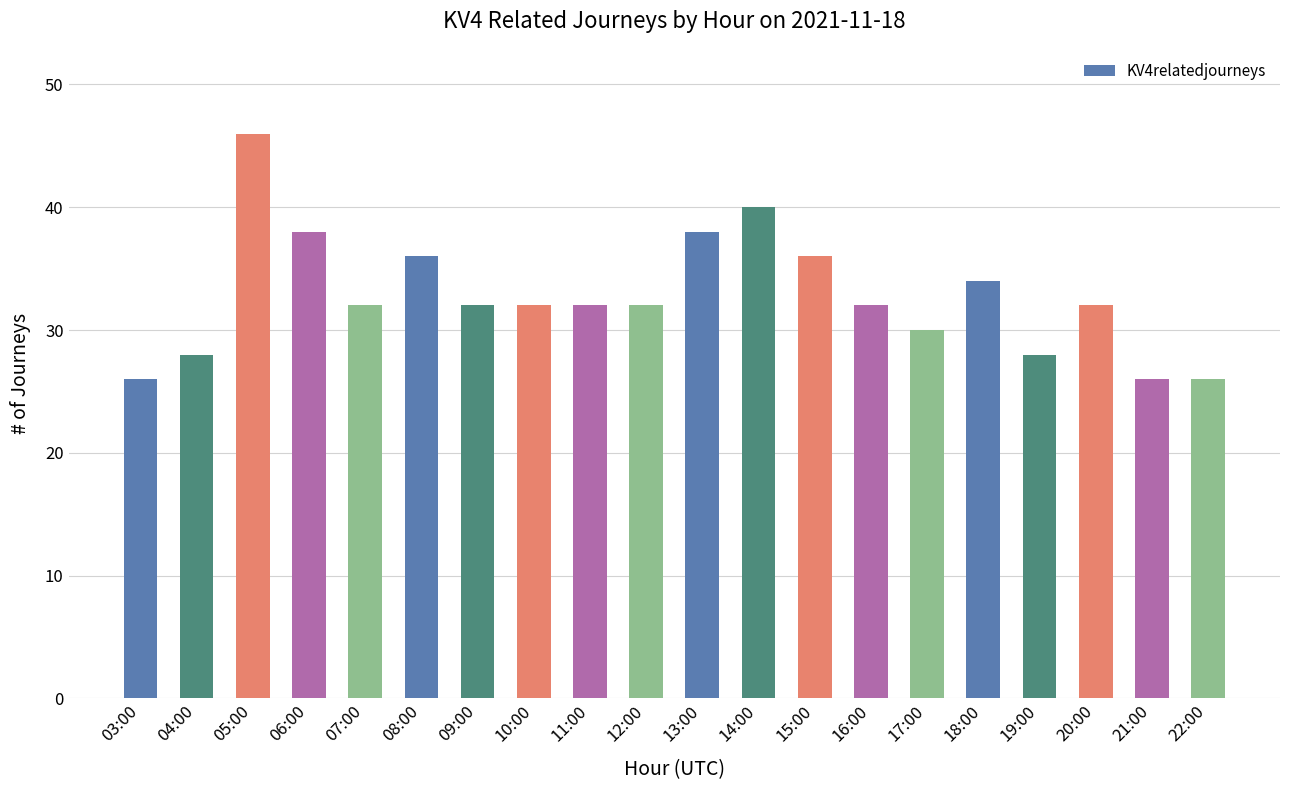

Is it true that the value at 22:00 is 16?

False